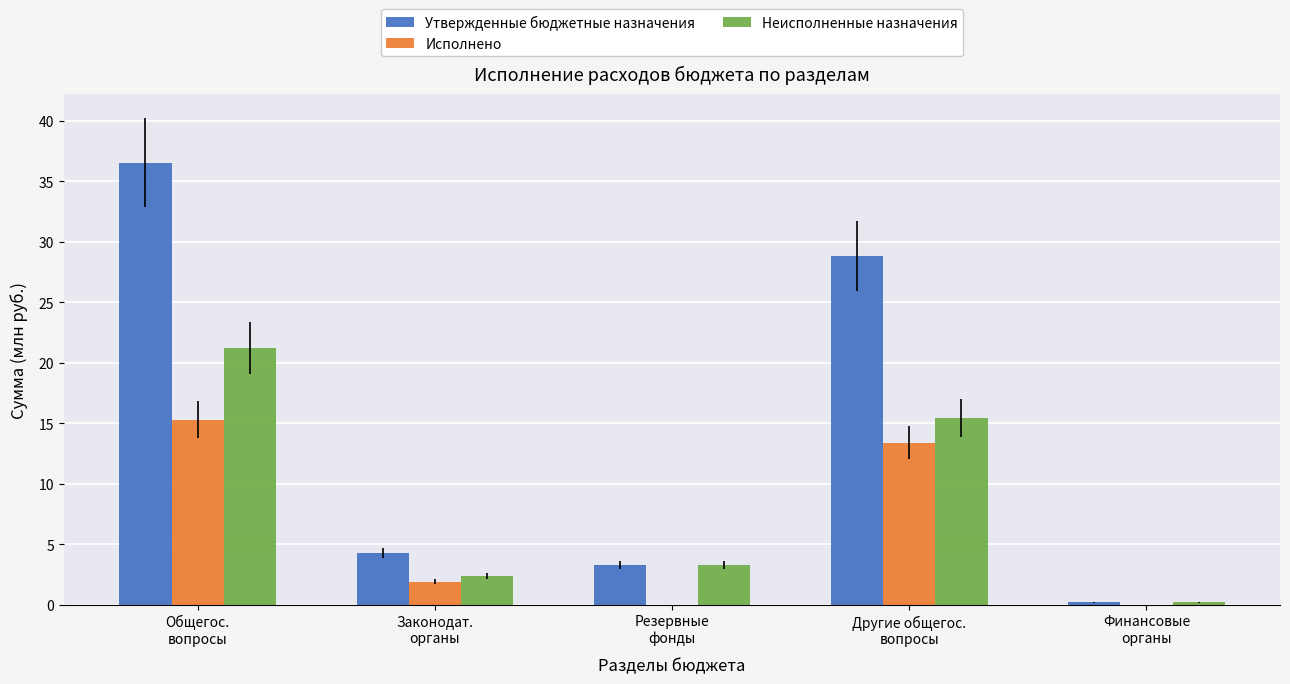

How many groups of bars are there?

5